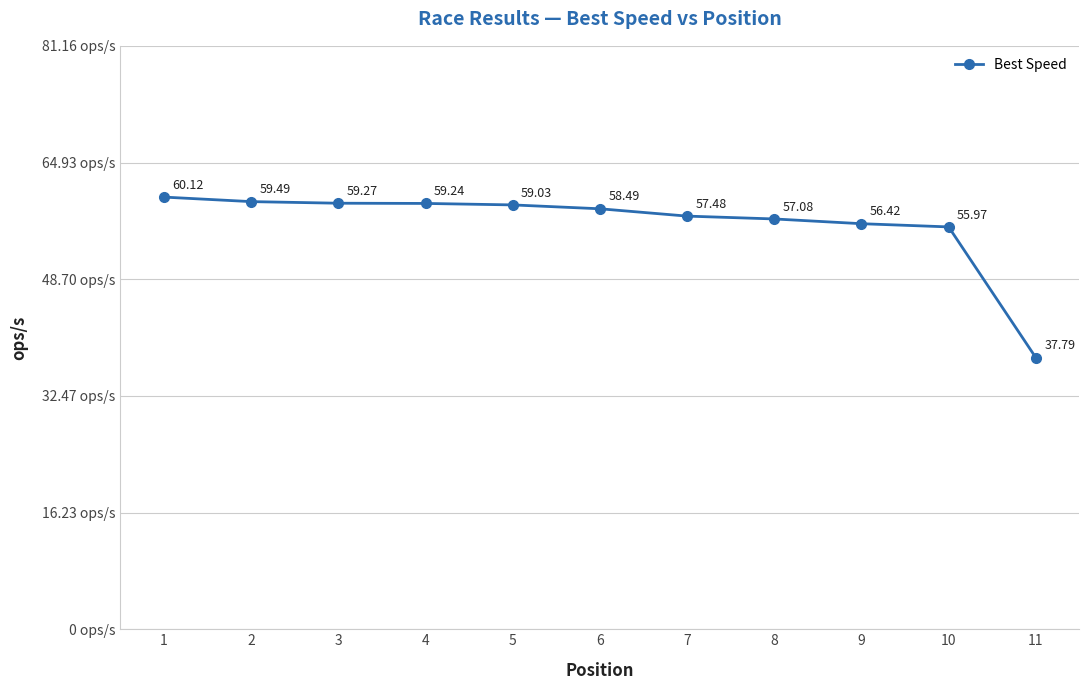

List the labels in order of value, largest first.

1, 2, 3, 4, 5, 6, 7, 8, 9, 10, 11